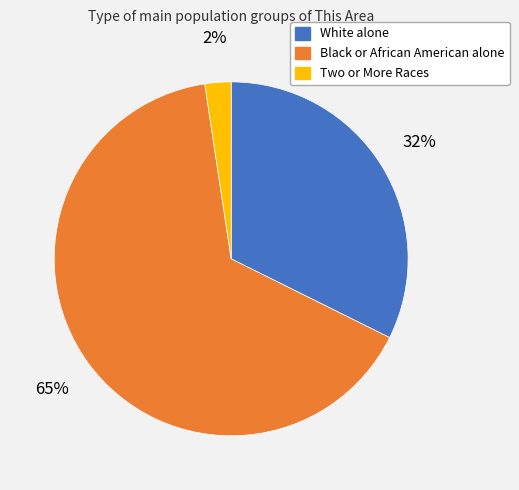

To the nearest percent, what is the combined percentage of White alone and Black or African American alone?

98%